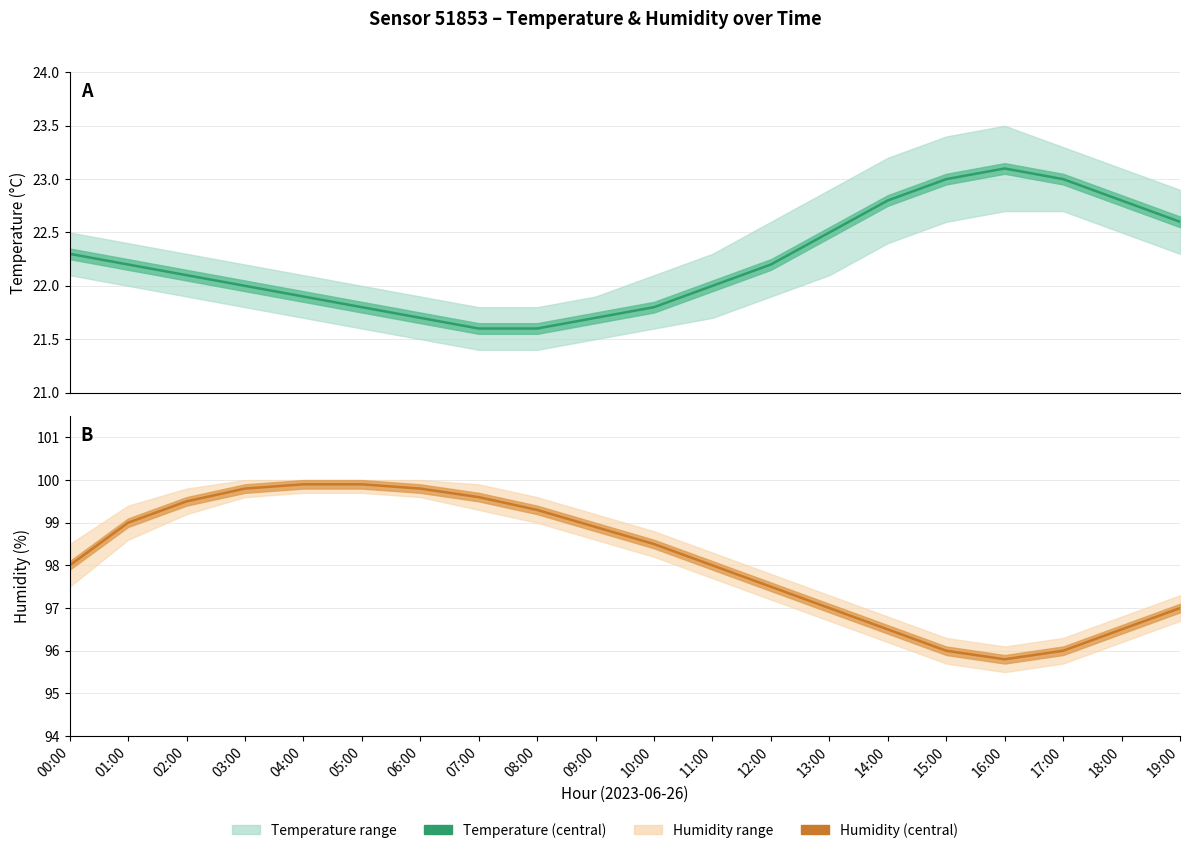

What position from the left is 05:00?

6